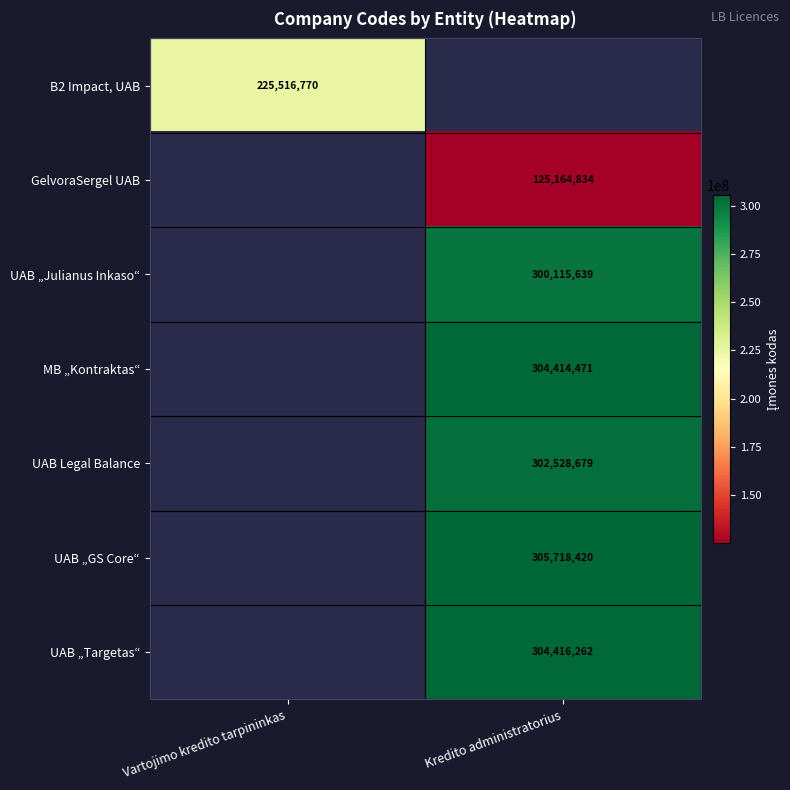

True or false: UAB „Julianus Inkaso“ has a value of 300115639 at Kredito administratorius.

True